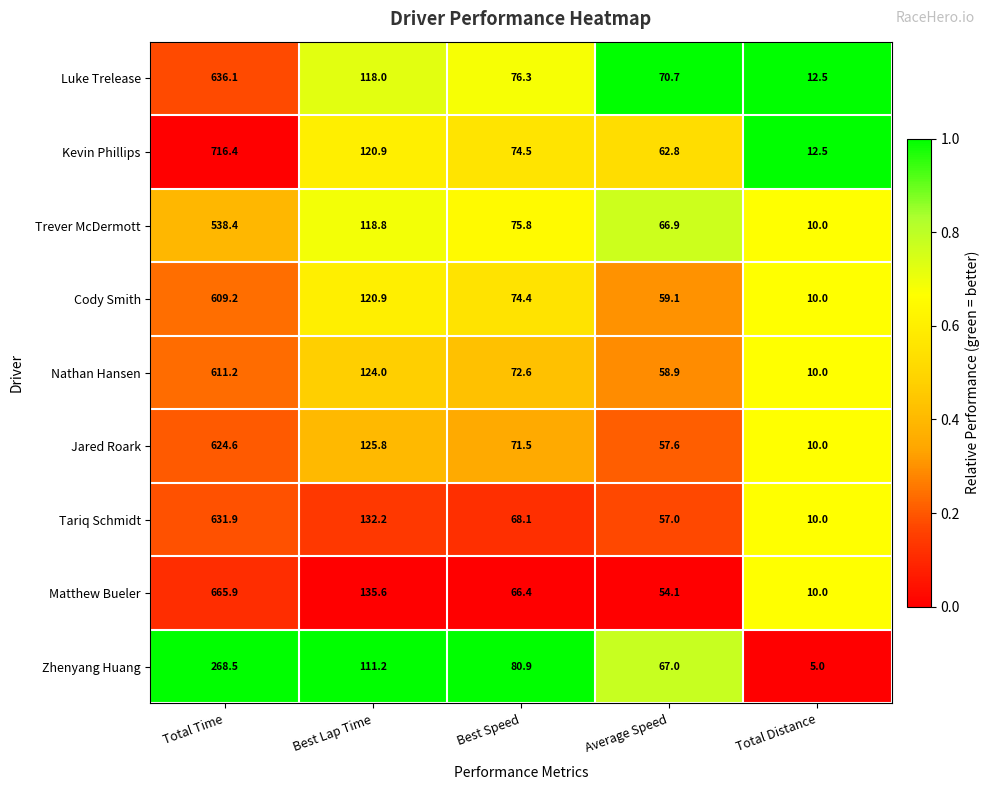

Which label corresponds to the largest value in the chart?

Total Time